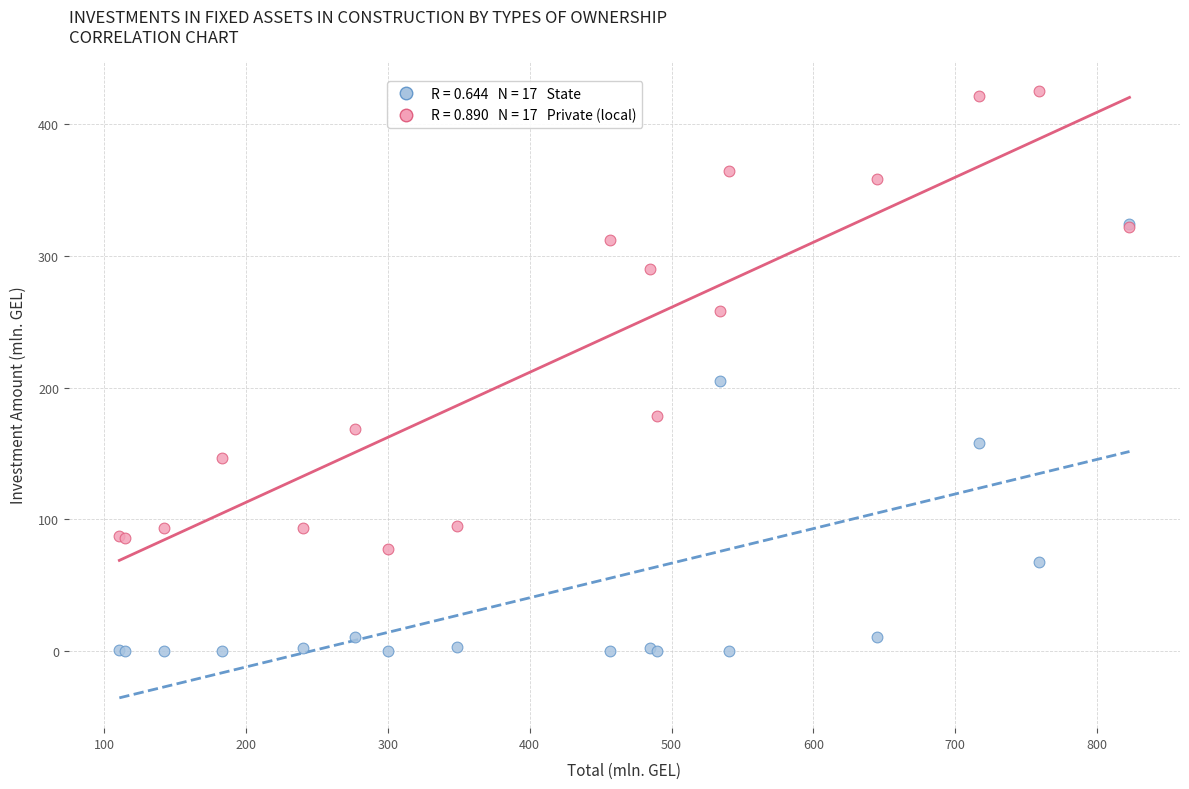

Across all series, what Y value is closest to 212?

204.9